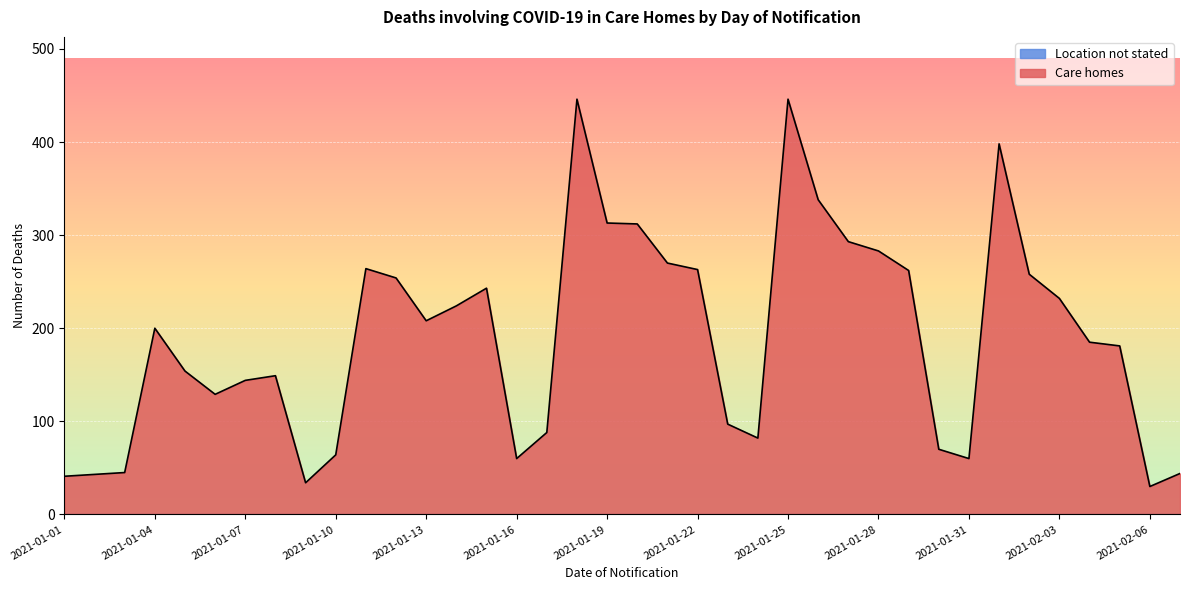

Which has a higher value, 2021-01-24 or 2021-01-29?

2021-01-29